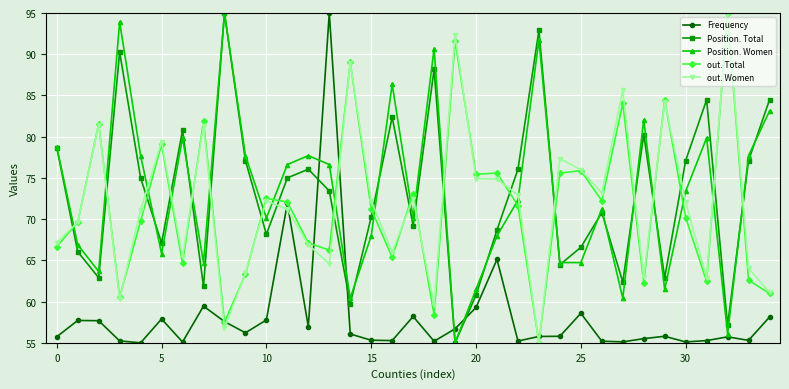

What is the highest value of the out. Women series?

95.0